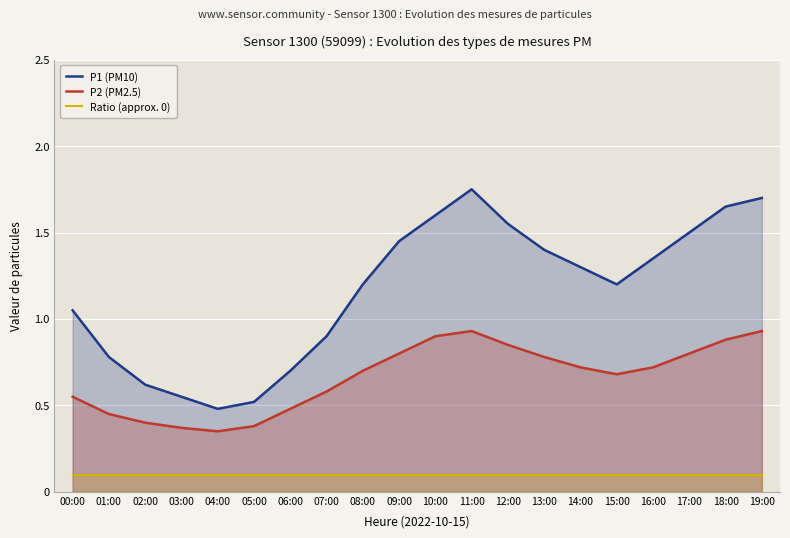

The value of P1 (PM10) at 12:00 is 0.9. True or false?

False